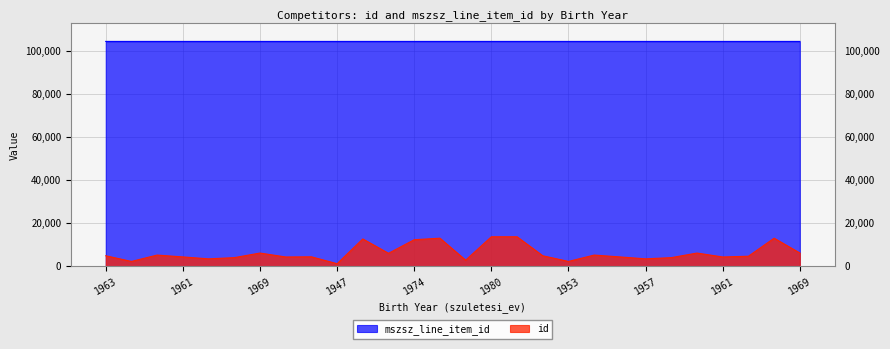

What is the sum of all id values?

172082